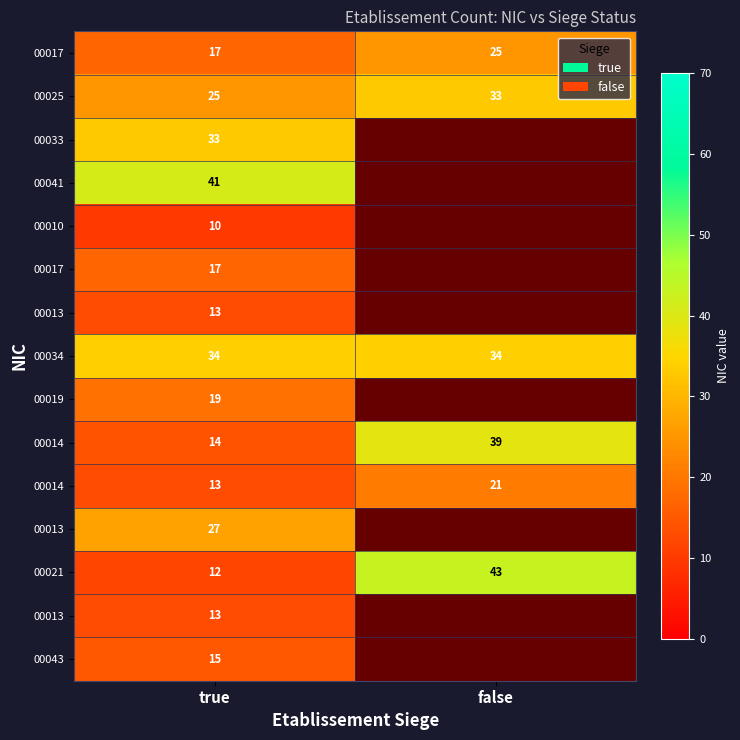

What is the smallest value displayed?

10.0